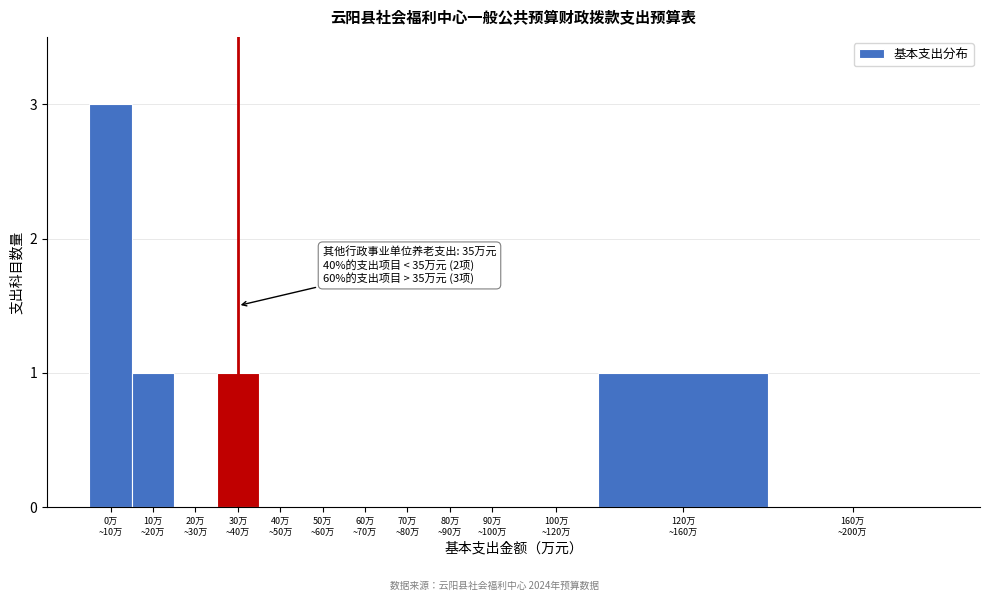

What is the sum of all values?

6